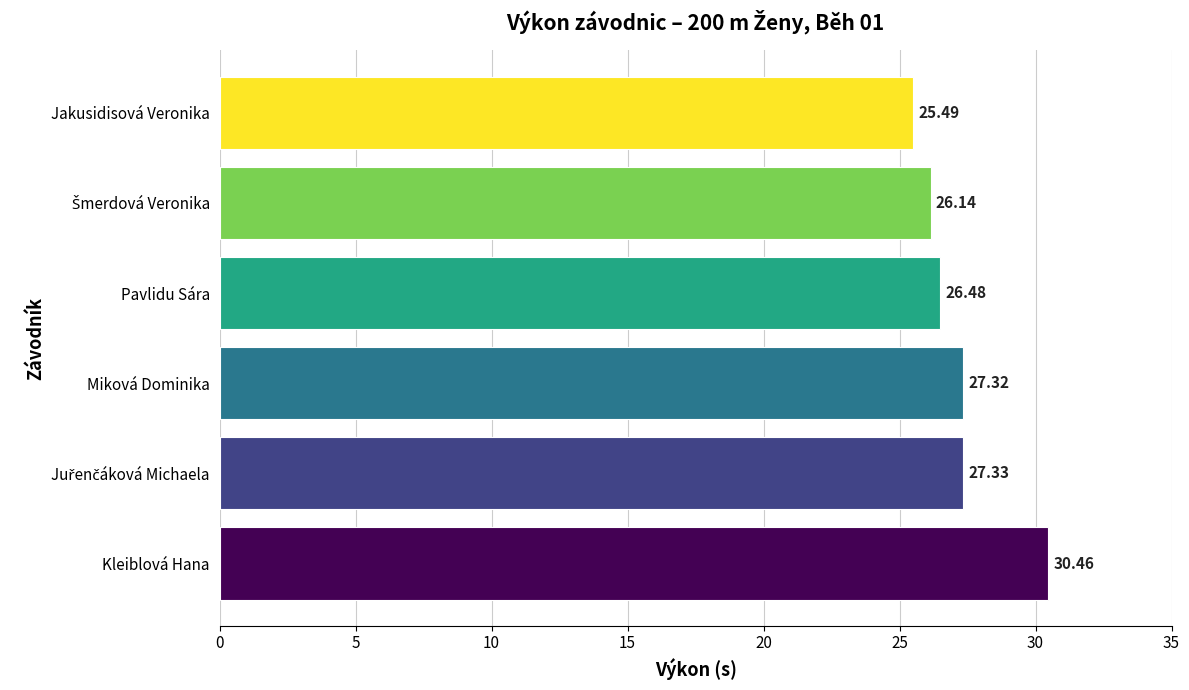

At which label is the value closest to 27?

Miková Dominika